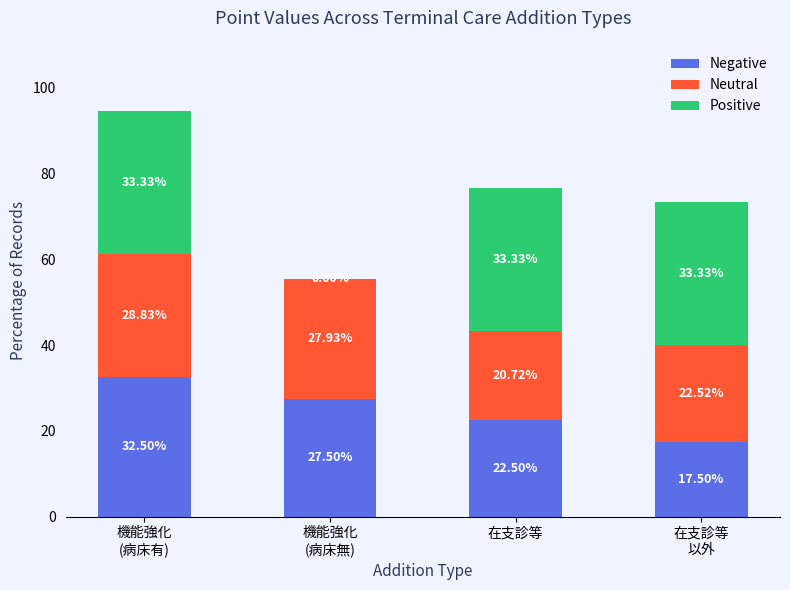

How many series are shown in this chart?

3